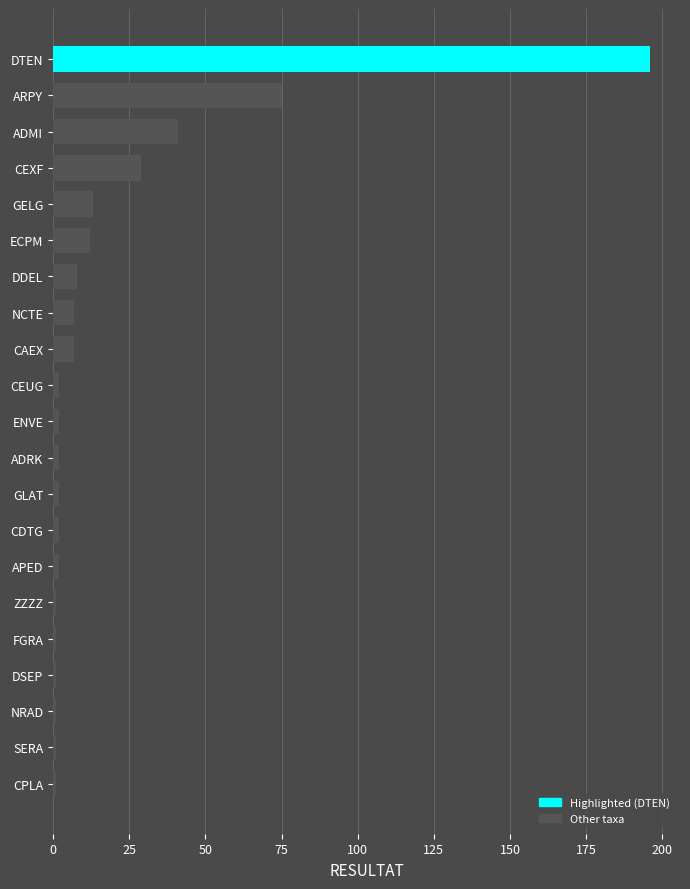

Reading top to bottom, list all the values displayed in this chart.

196	75	41	29	13	12	8	7	7	2	2	2	2	2	2	1	1	1	1	1	1